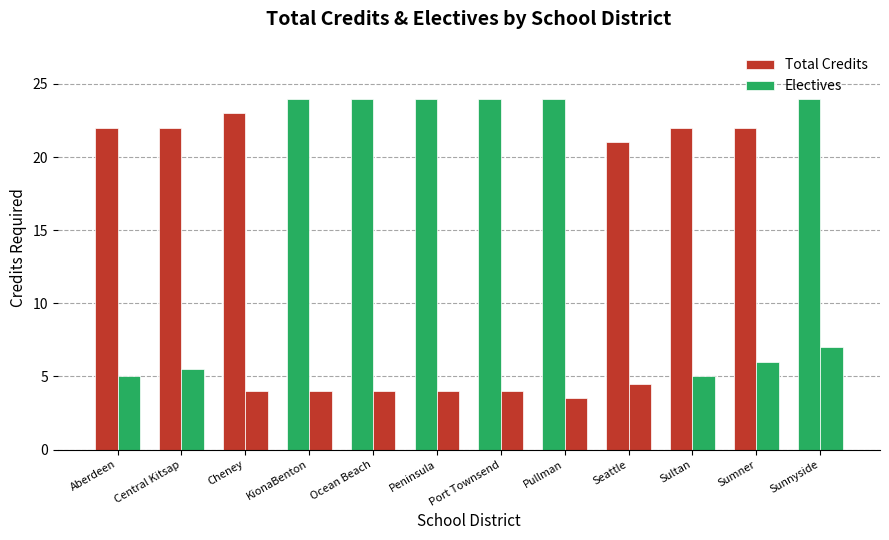

At which label is Total Credits closest to 22?

Aberdeen